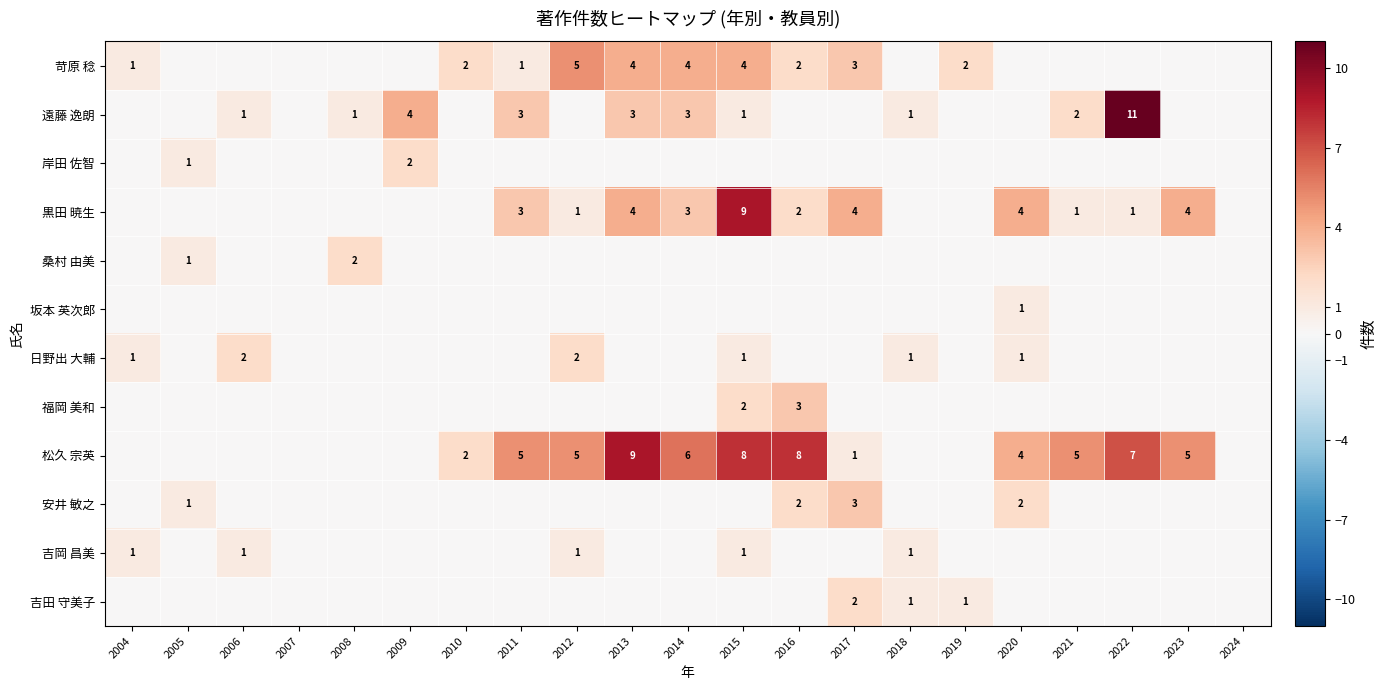

The 日野出 大輔 series shows -1 at 2023. True or false?

False